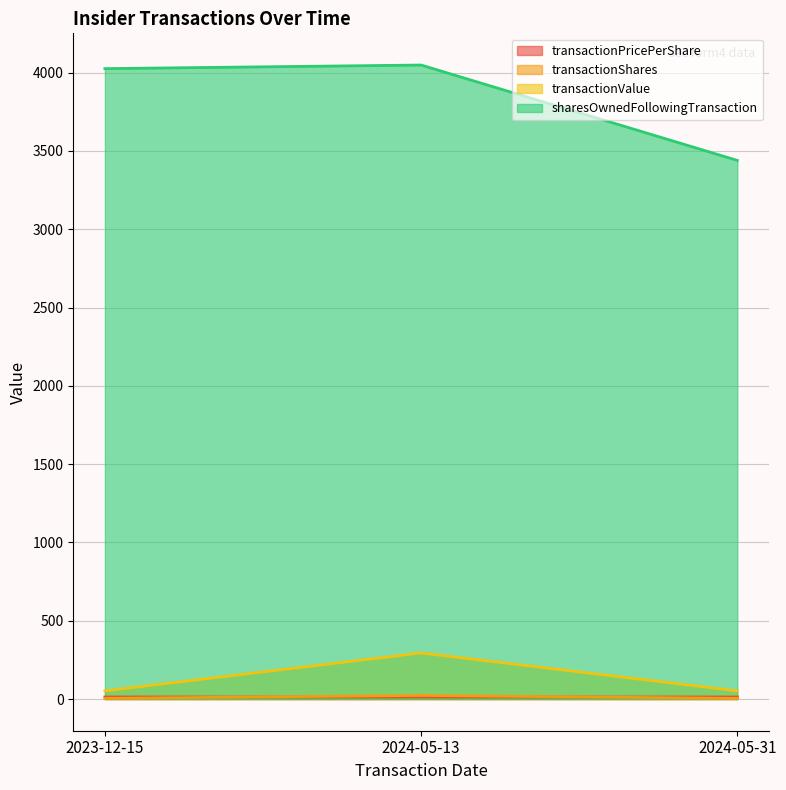

Reading left to right, transcribe all the data shown in this chart.

transactionPricePerShare: 13.1	12.8	13.0
transactionShares: 4.0	23.0	4.0
transactionValue: 52.0	294.0	52.0
sharesOwnedFollowingTransaction: 4026.0	4049.0	3440.0